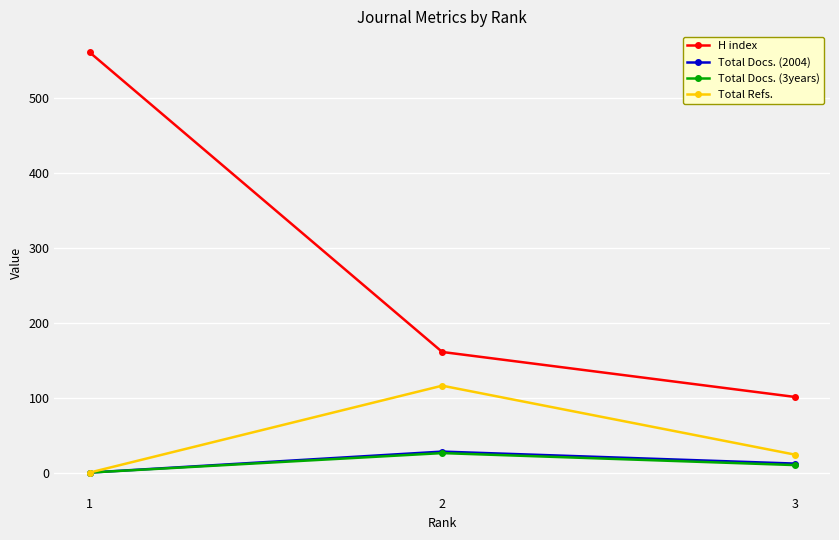

Reading left to right, extract all data points from this chart.

H index: 1=561	2=161	3=101
Total Docs. (2004): 1=0	2=28	3=12
Total Docs. (3years): 1=0	2=26	3=10
Total Refs.: 1=0	2=116	3=24